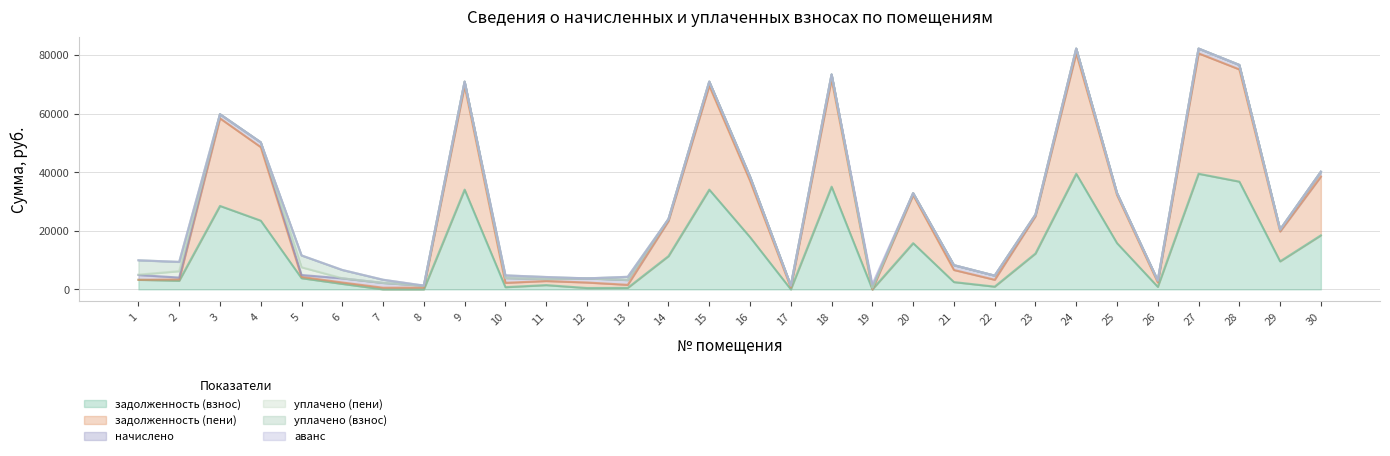

What is the approximate value of уплачено (пени) at 5?

2634.9